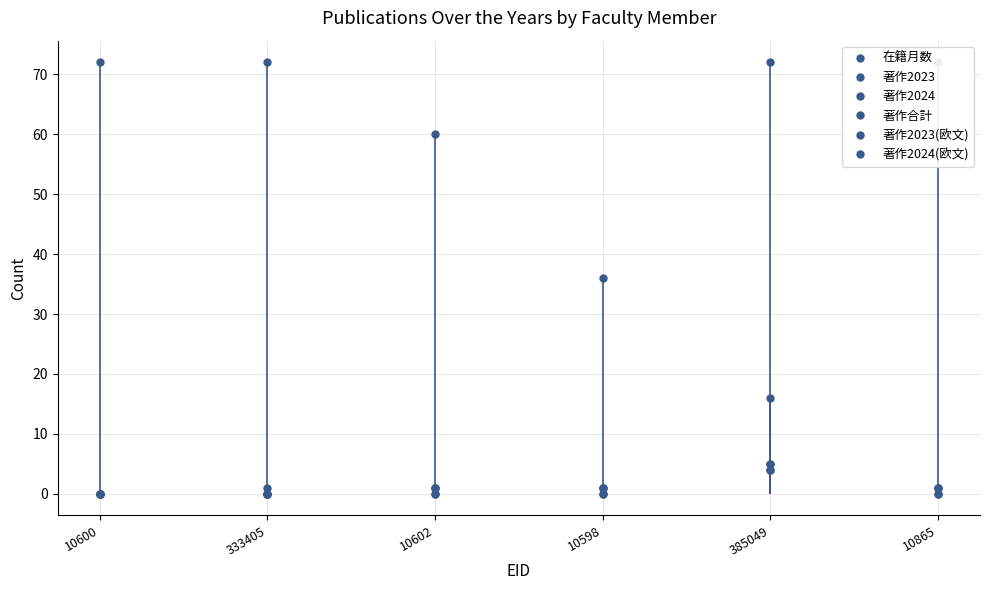

The 著作2024 series shows 1 at 10598. True or false?

False